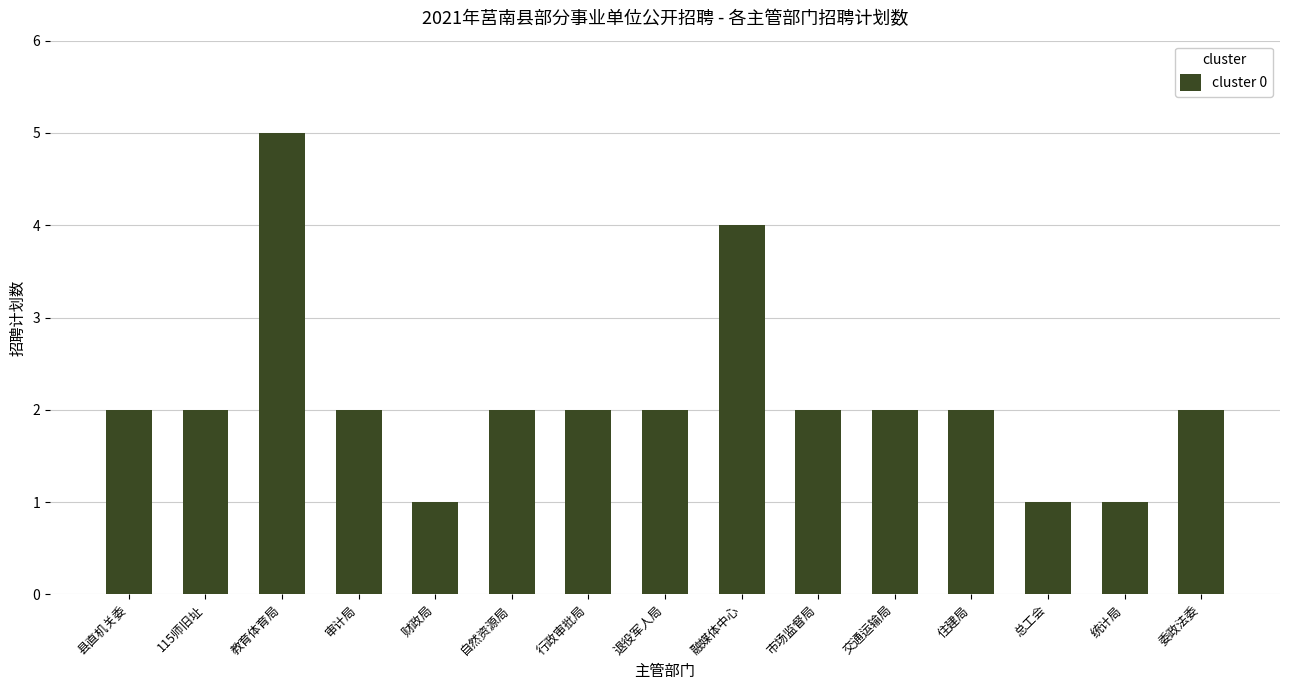

The value at 统计局 is 1. True or false?

True